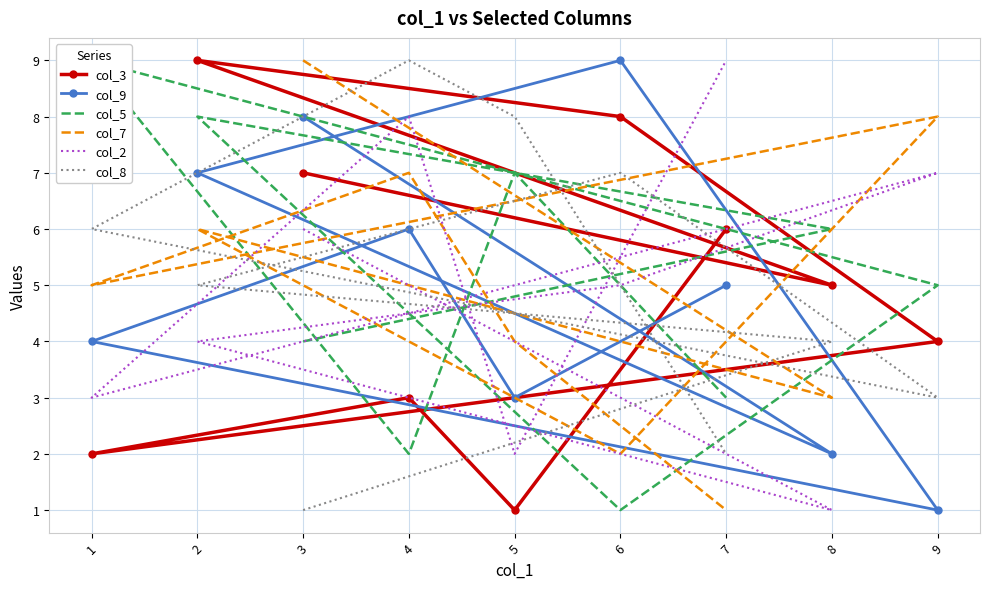

At which category is the sum across all series the highest?

2